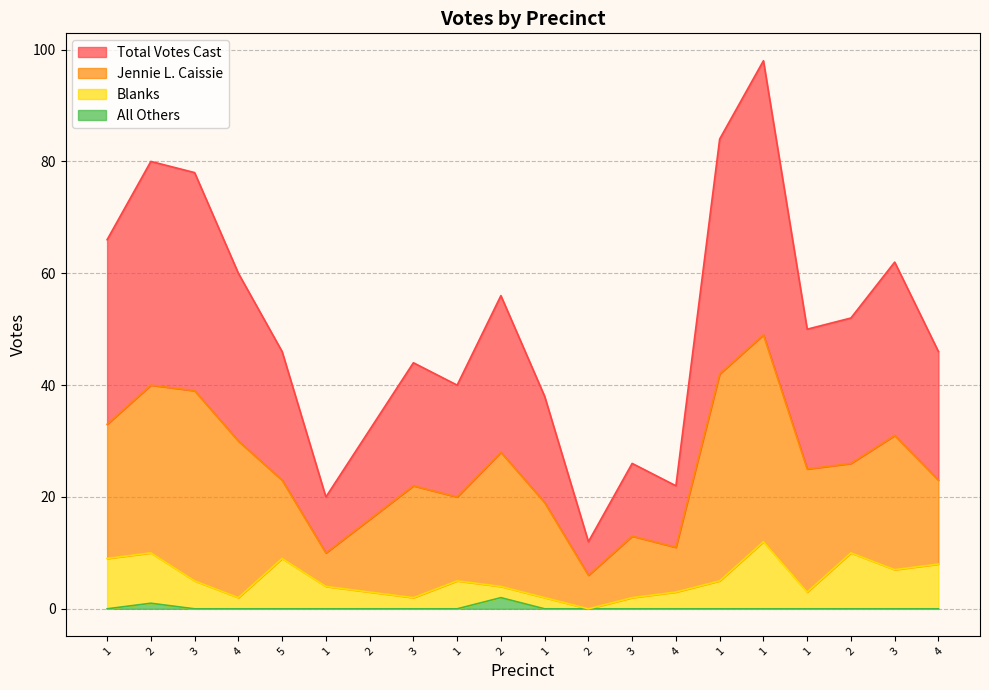

What value does the Blanks series have at 4, to the nearest 10?

10